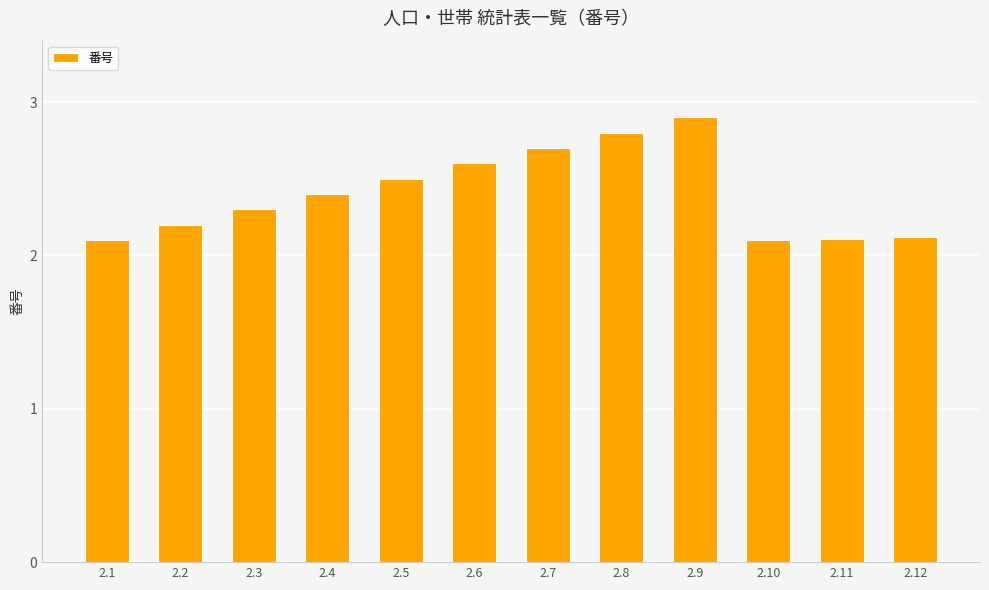

Between 2.11 and 2.7, which is larger?

2.7